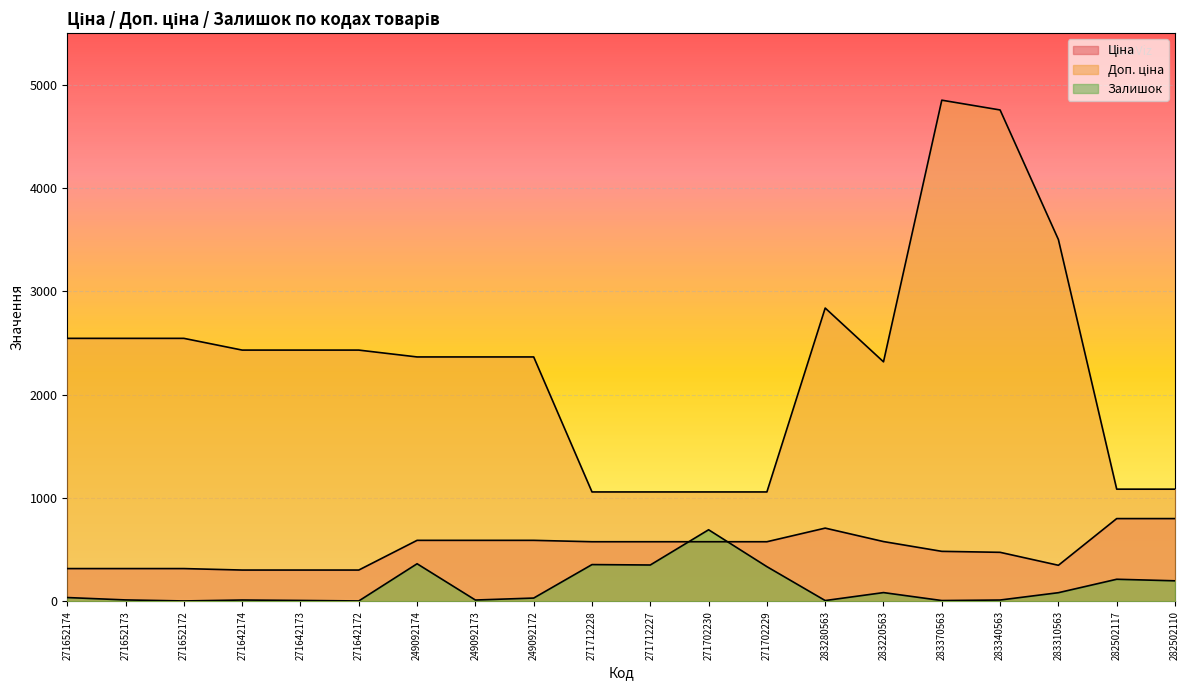

What are all the series names shown in the legend?

Ціна, Доп. ціна, Залишок